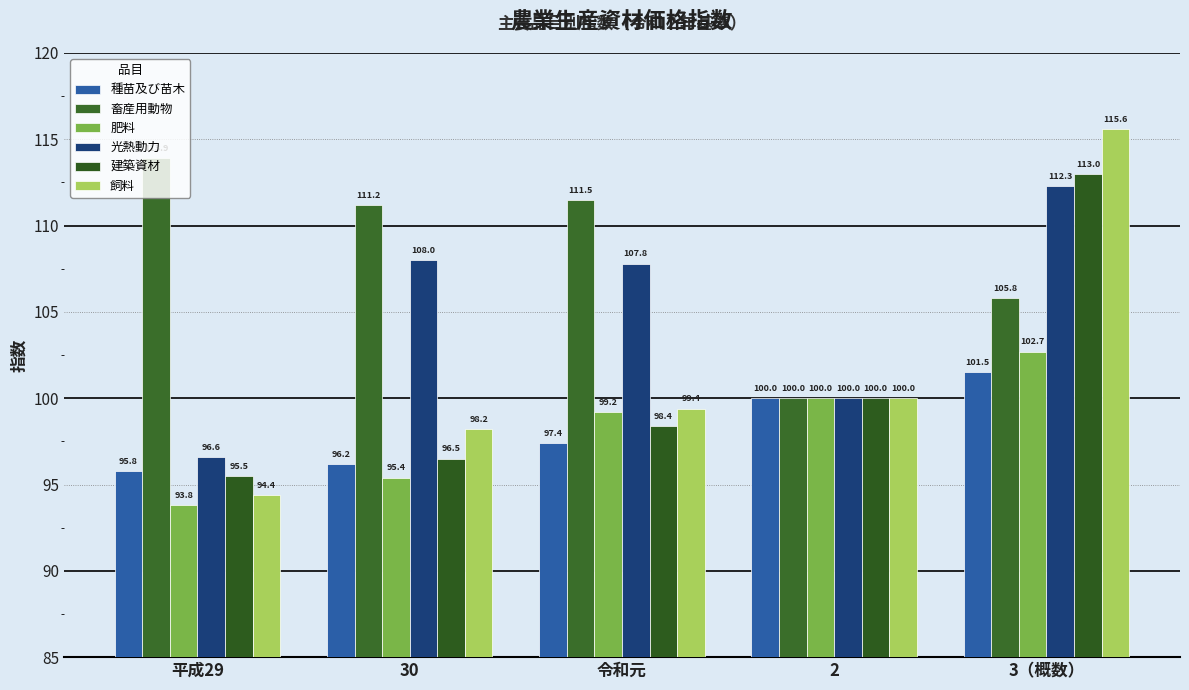

What value does the 飼料 series have at 30?

98.2